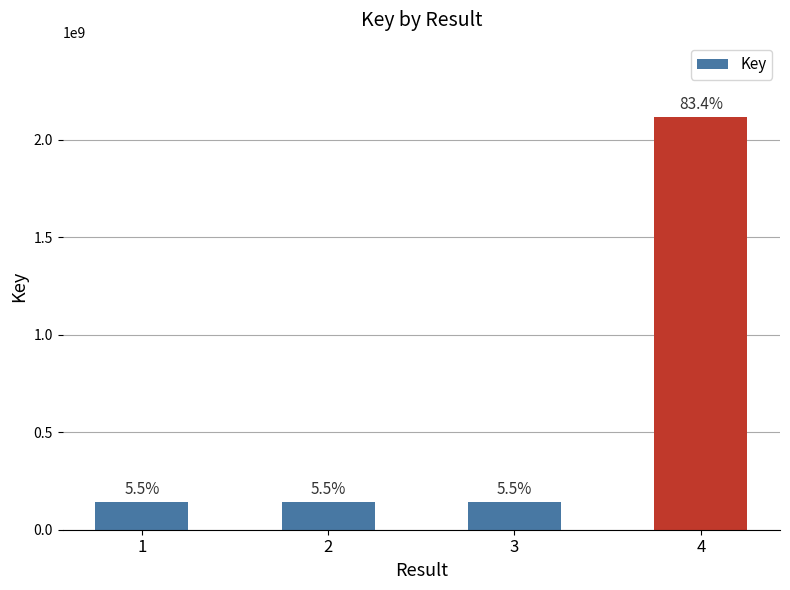

How many values are below 140488886?

2